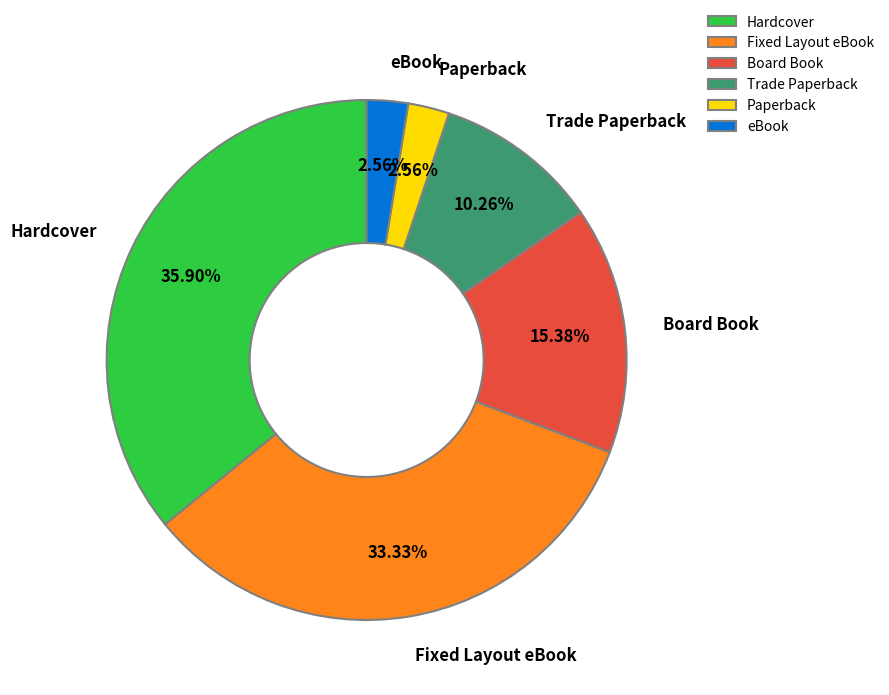

How many segments does this pie chart have?

6